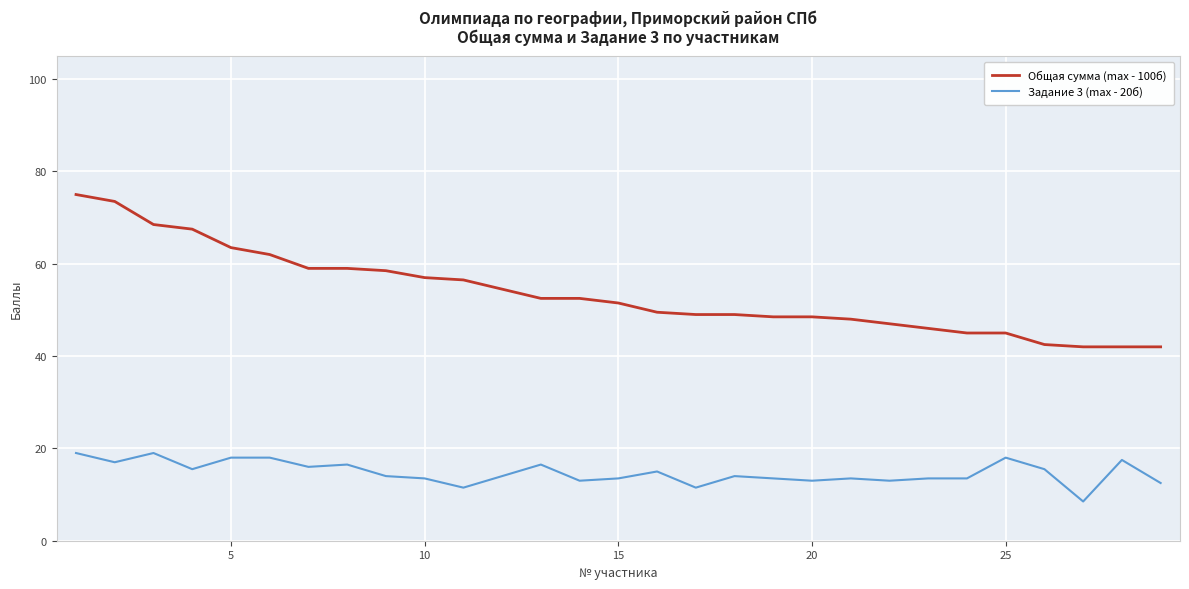

Which series has the widest spread of values?

Общая сумма (max - 100б)